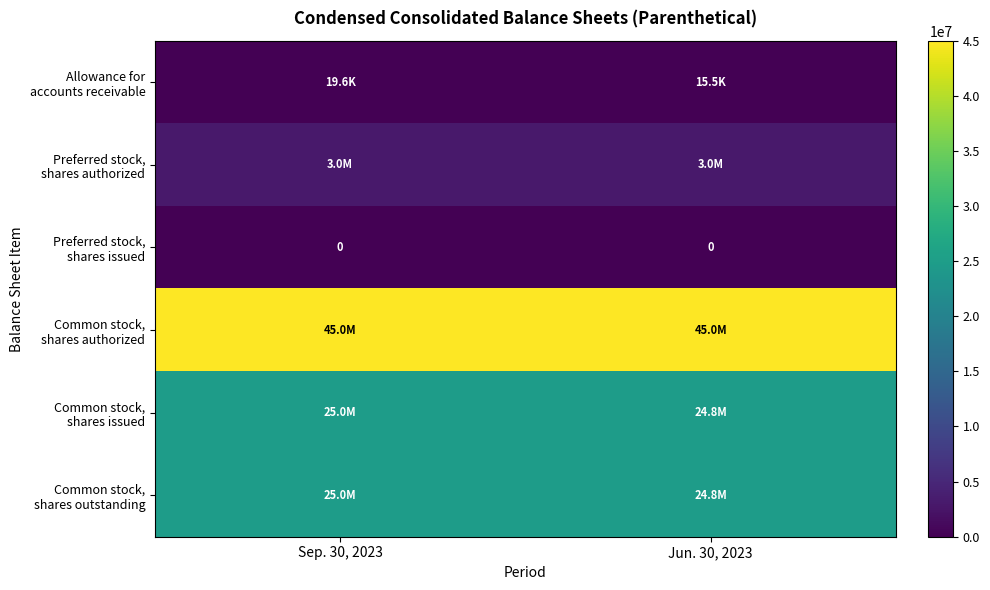

What is the total value across all series at Sep. 30, 2023?

97940032